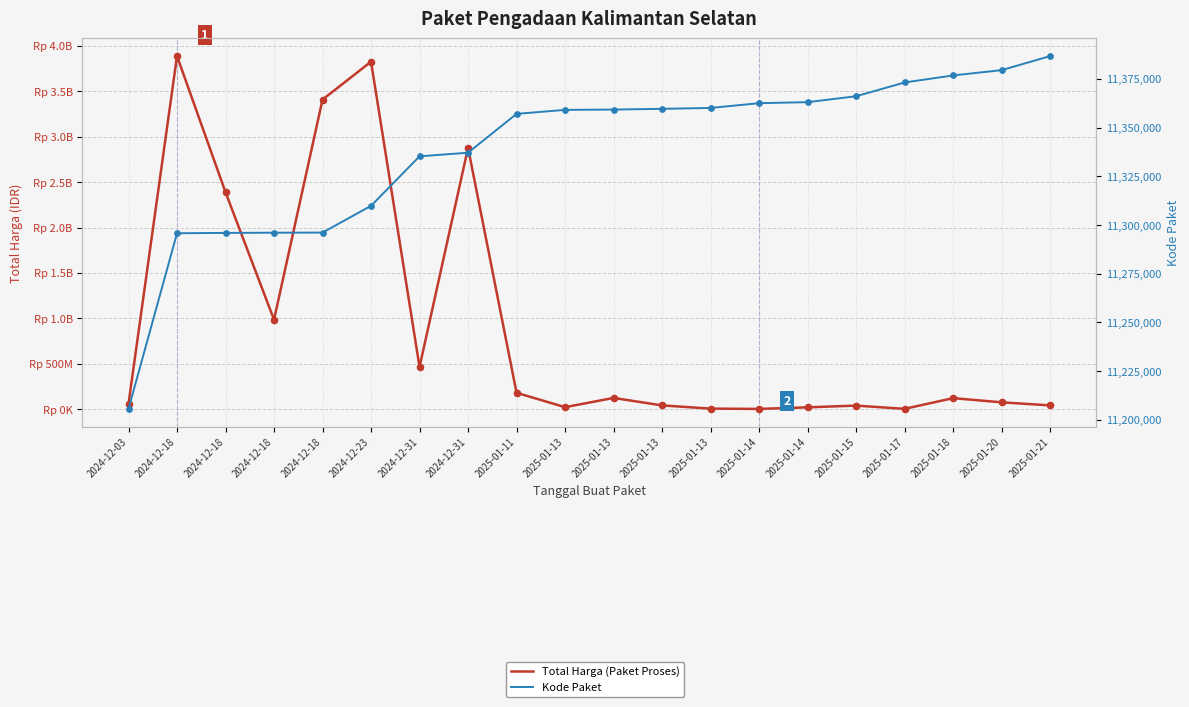

At how many categories does at least one series exceed 2841799921?

4